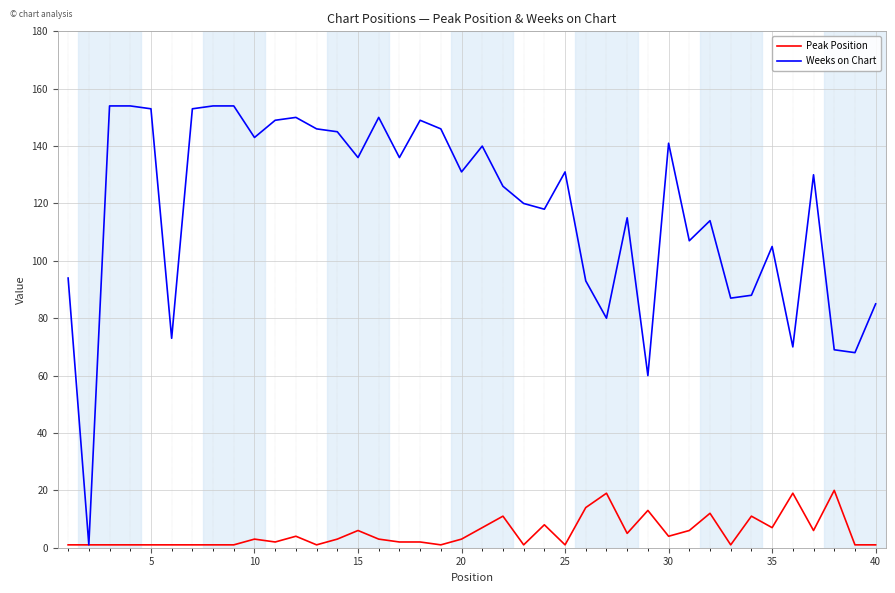

Which series has the largest total across all categories?

Weeks on Chart